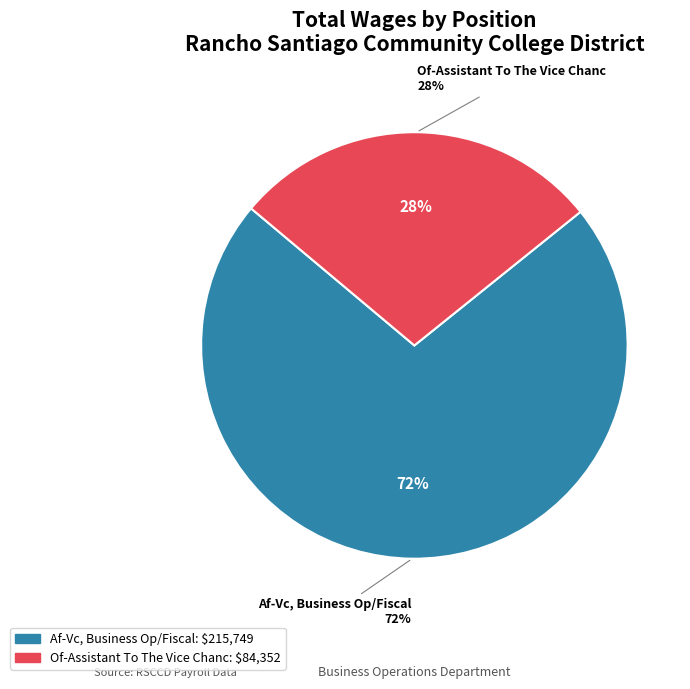

What percentage is the Of-Assistant To The Vice Chanc slice, to the nearest percent?

28%